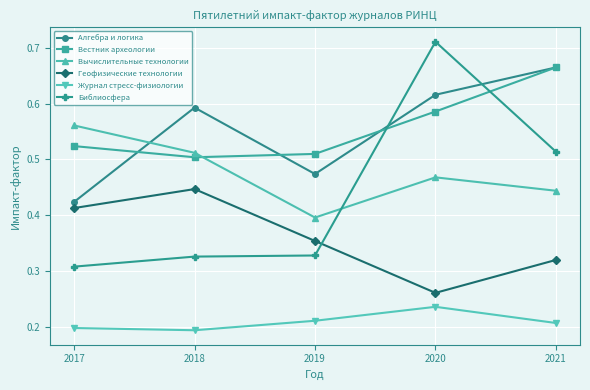

Count the Вестник археологии values in the range 0 to 1.

5